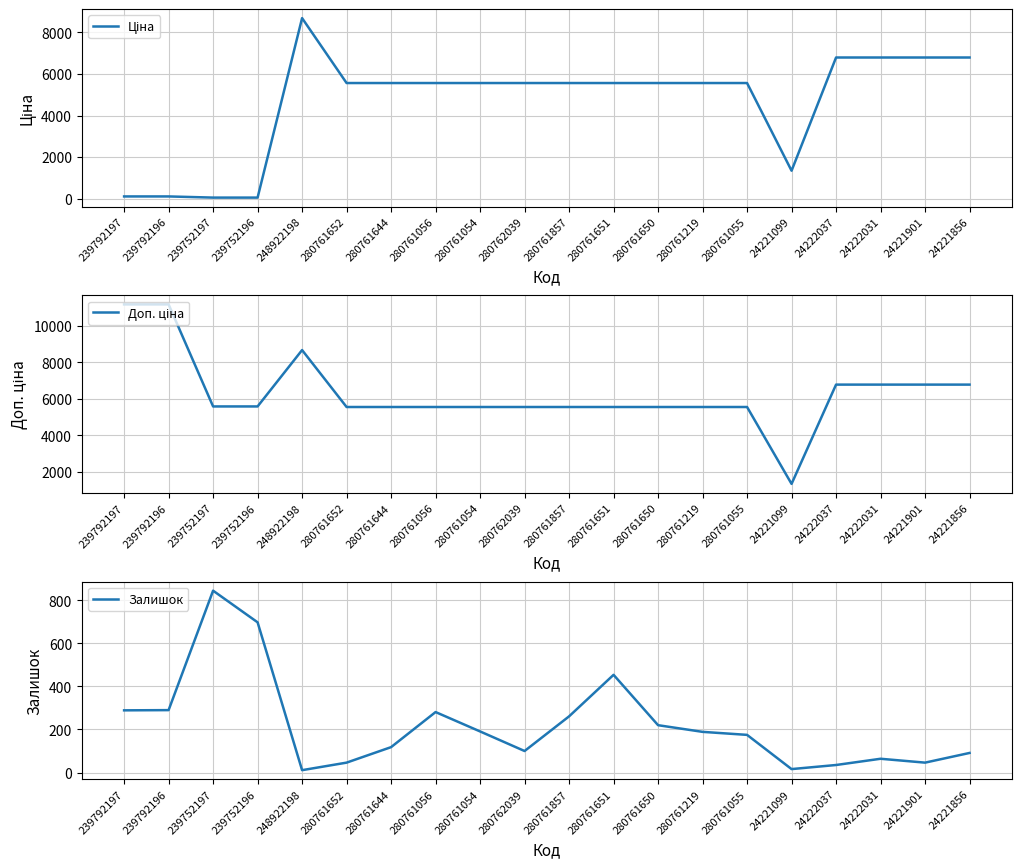

Is it true that Доп. ціна equals 1667.7 at 24221901?

False